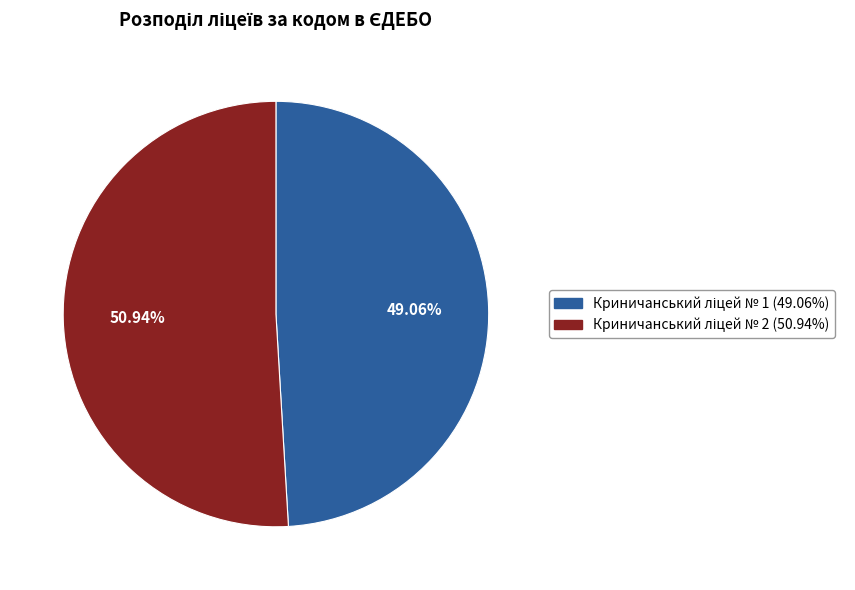

Does any single category account for the majority?

Yes